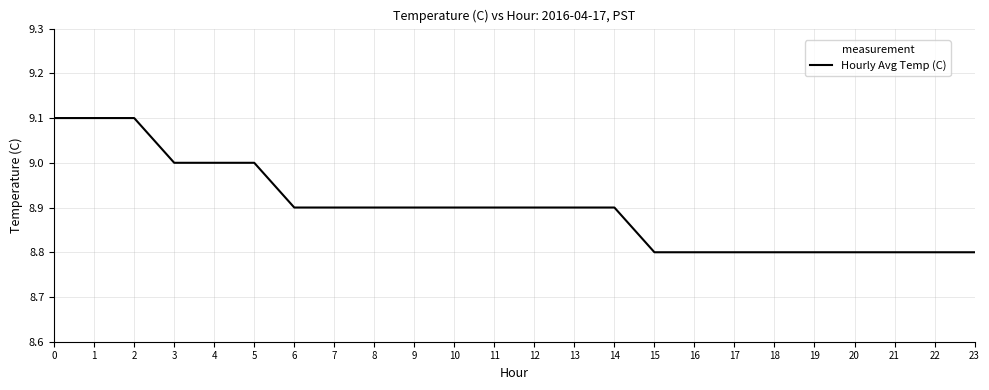

Which has a higher value, 7 or 22?

7